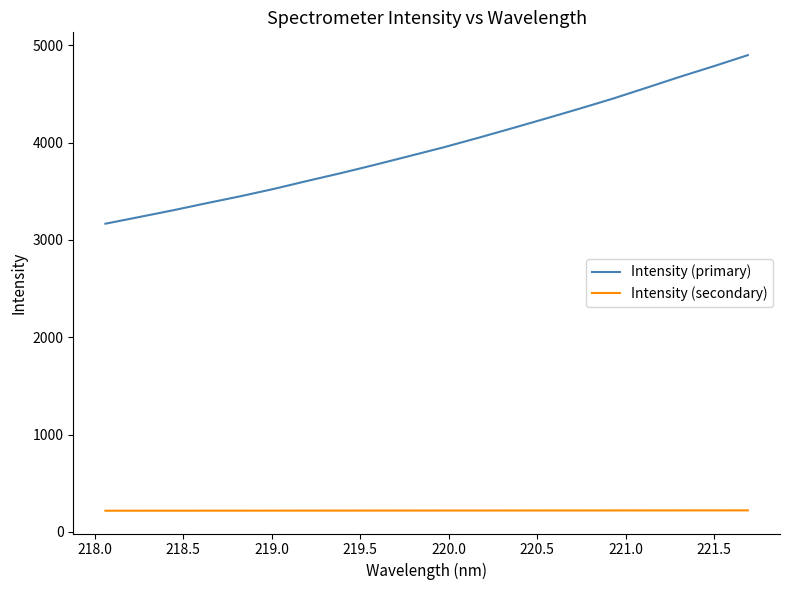

What is the difference between the maximum and minimum values in the Intensity (primary) series?

1731.6